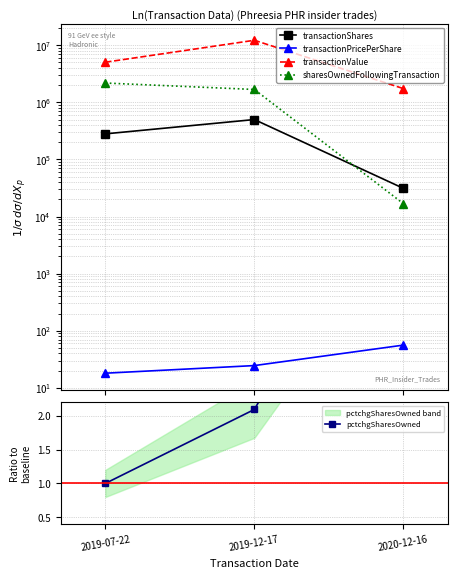

Reading left to right, list all the values displayed in this chart.

transactionShares: 2019-07-22=280689.0	2019-12-17=500000.0	2020-12-16=31147.0
transactionPricePerShare: 2019-07-22=18.0	2019-12-17=24.5	2020-12-16=55.9
transactionValue: 2019-07-22=5052402.0	2019-12-17=12239500.0	2020-12-16=1741581.0
sharesOwnedFollowingTransaction: 2019-07-22=2181439.0	2019-12-17=1681439.0	2020-12-16=16775.0
pctchgSharesOwned: 2019-07-22=1.0	2019-12-17=2.1	2020-12-16=5.9